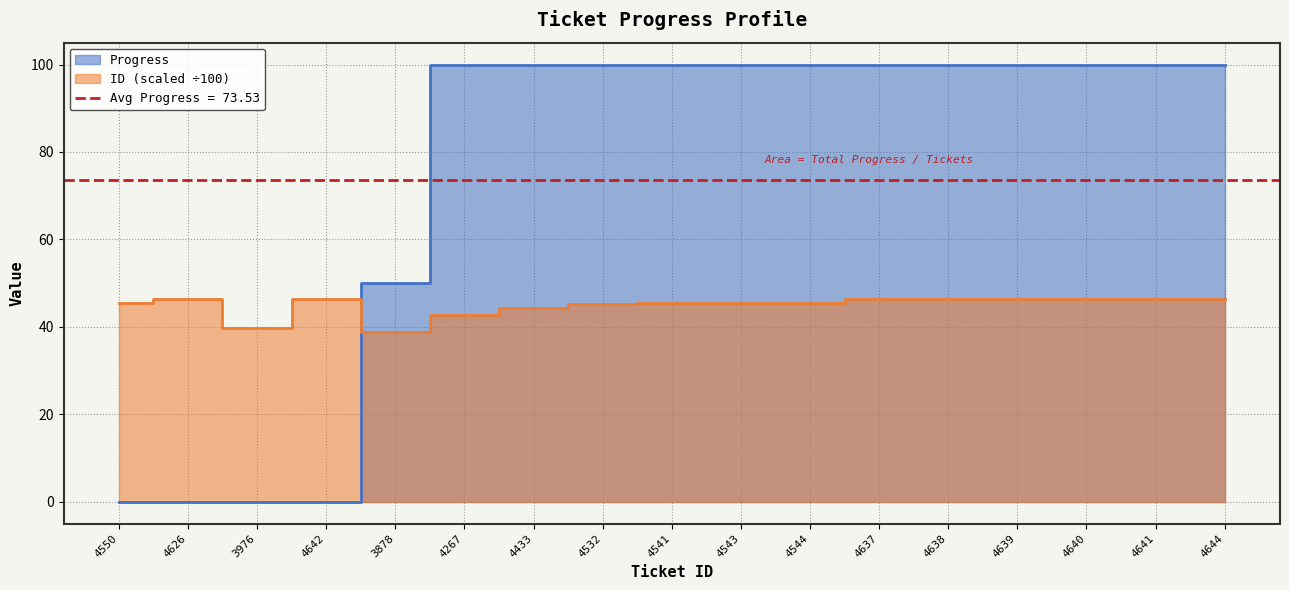

What are all the series names shown in the legend?

Progress, ID